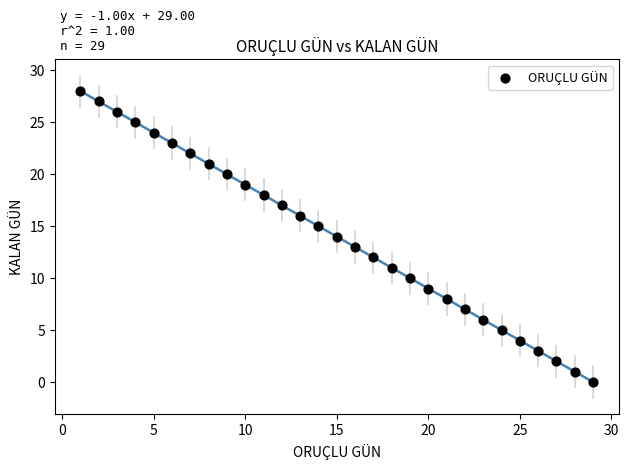

What is the range of Y values (max minus min)?

28